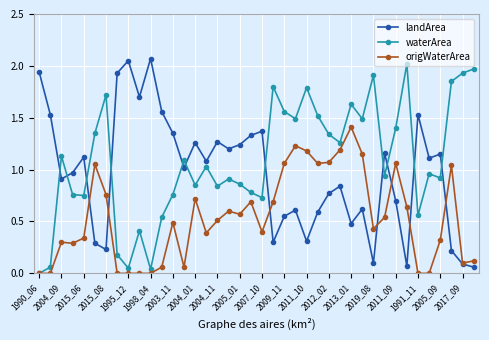

How many data points in landArea are less than 1?

19